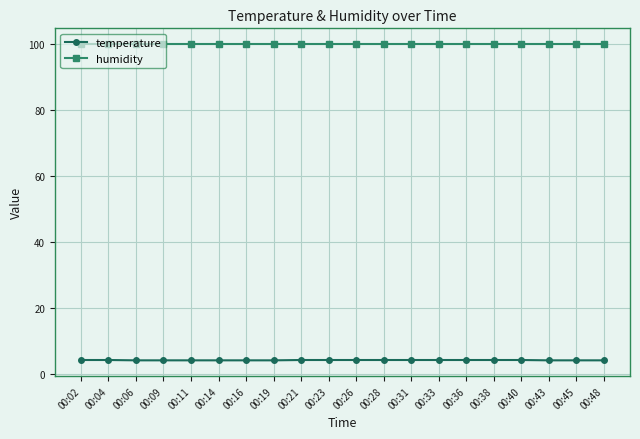

The humidity series shows 99.9 at 00:48. True or false?

True